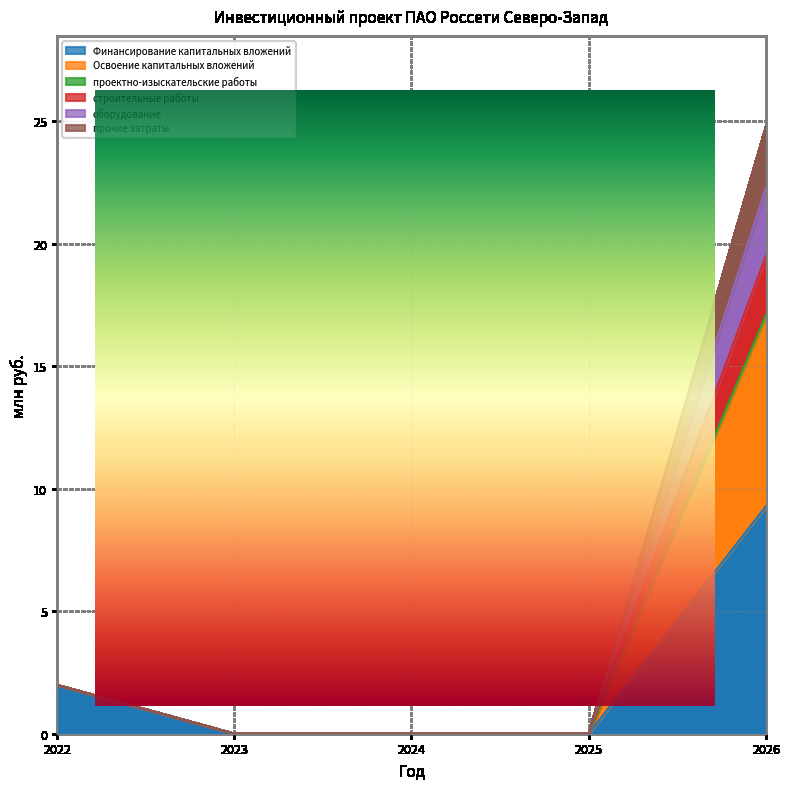

True or false: Освоение капитальных вложений and проектно-изыскательские работы intersect in this chart.

False